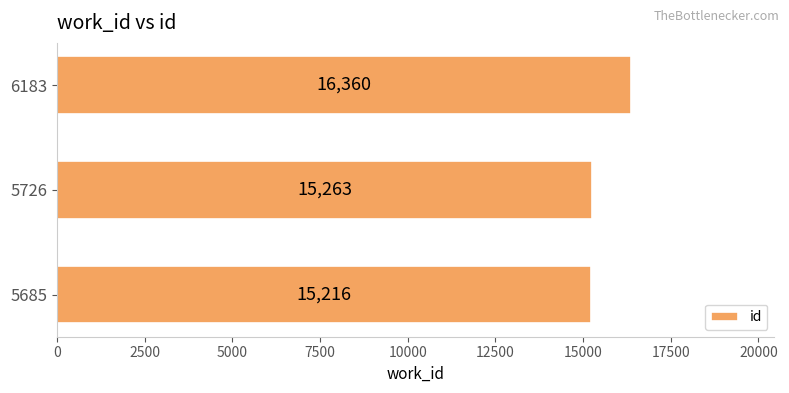

The chart shows a value of 15216 at 5685. True or false?

True